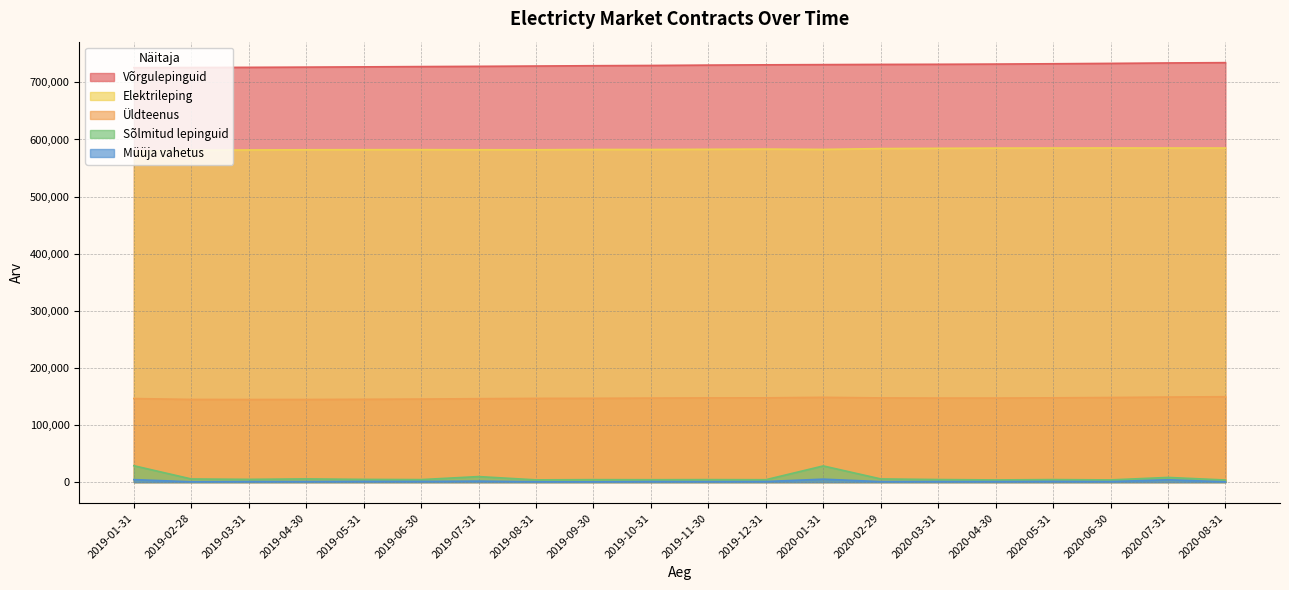

What is the sum of all Üldteenus values?

2936897